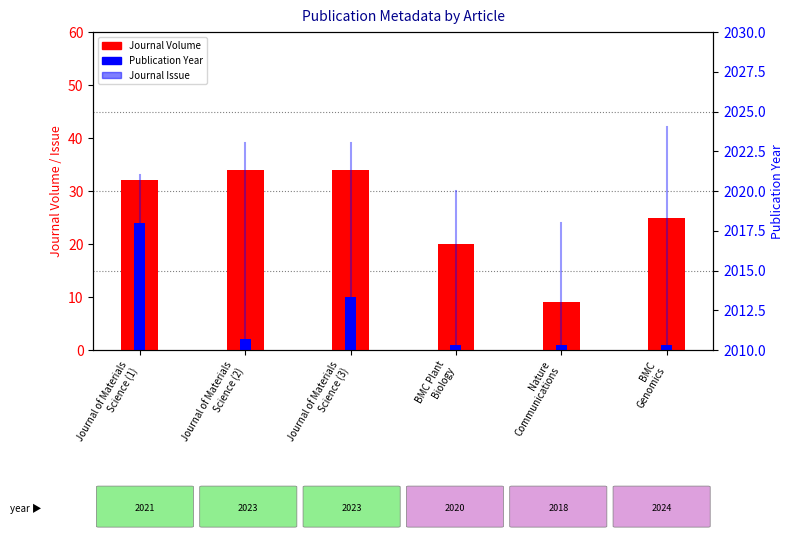

Count the number of categories in the chart.

6